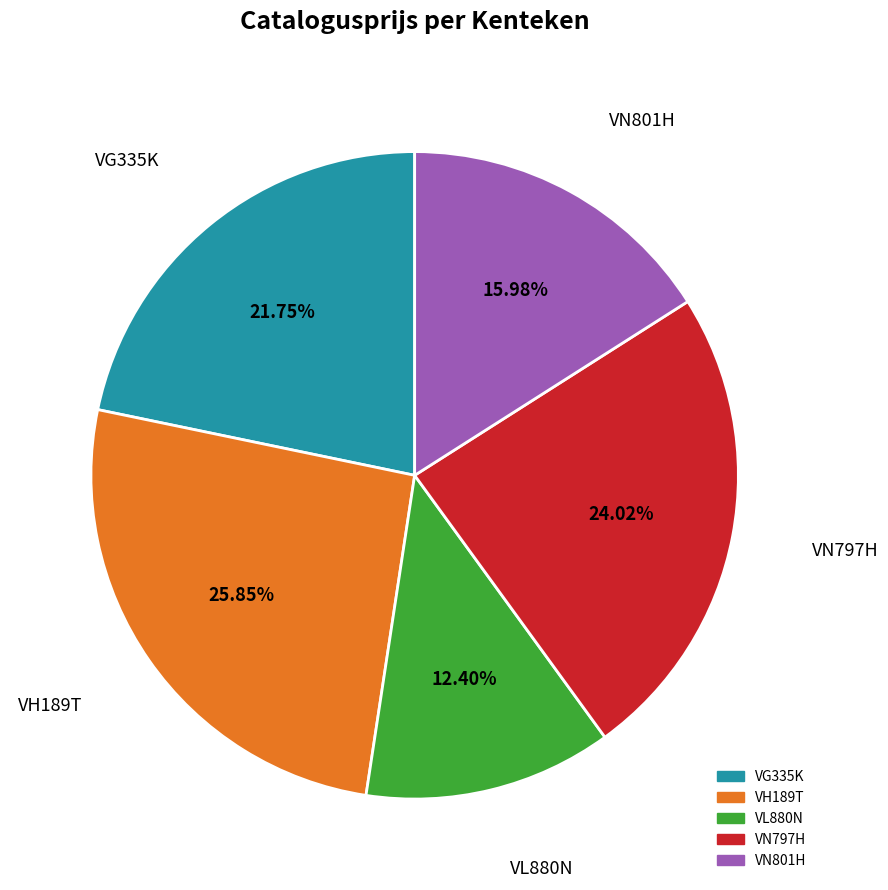

What is the ratio of the value at VL880N to the value at VH189T?

0.5